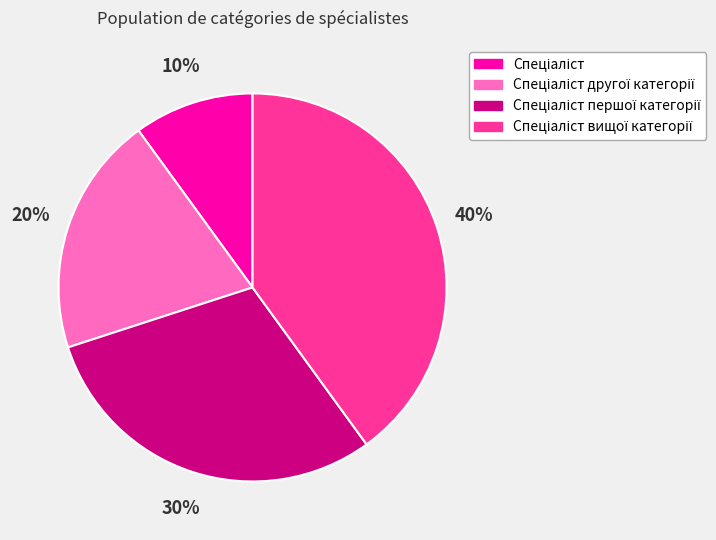

To the nearest percent, what is the difference between the largest and smallest slice percentages?

30%